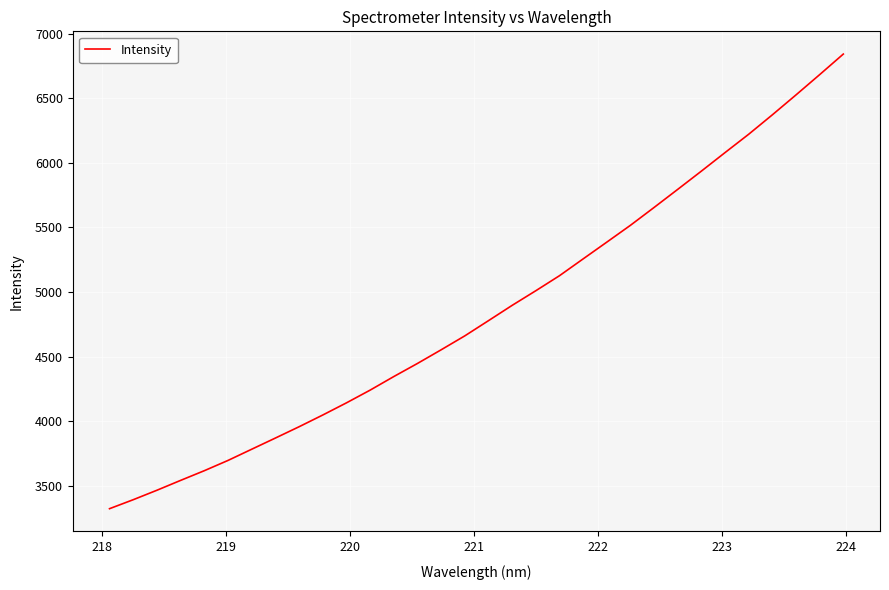

What is the smallest value displayed?

3321.2